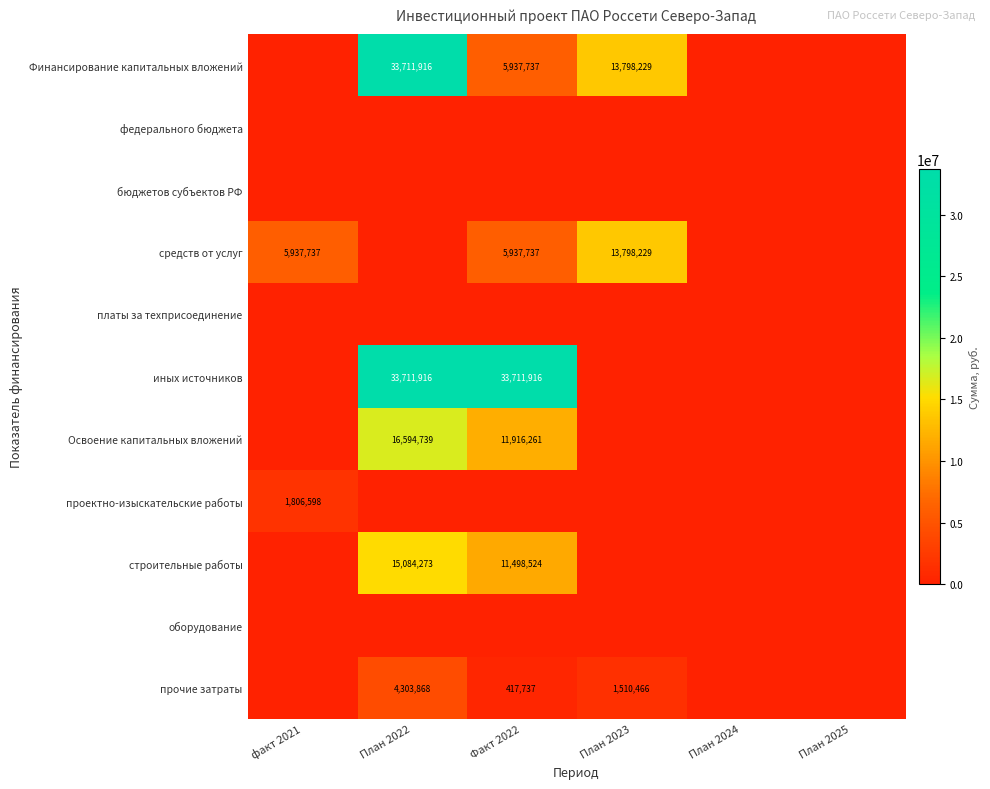

At which category does the chart reach its minimum across all series?

факт 2021